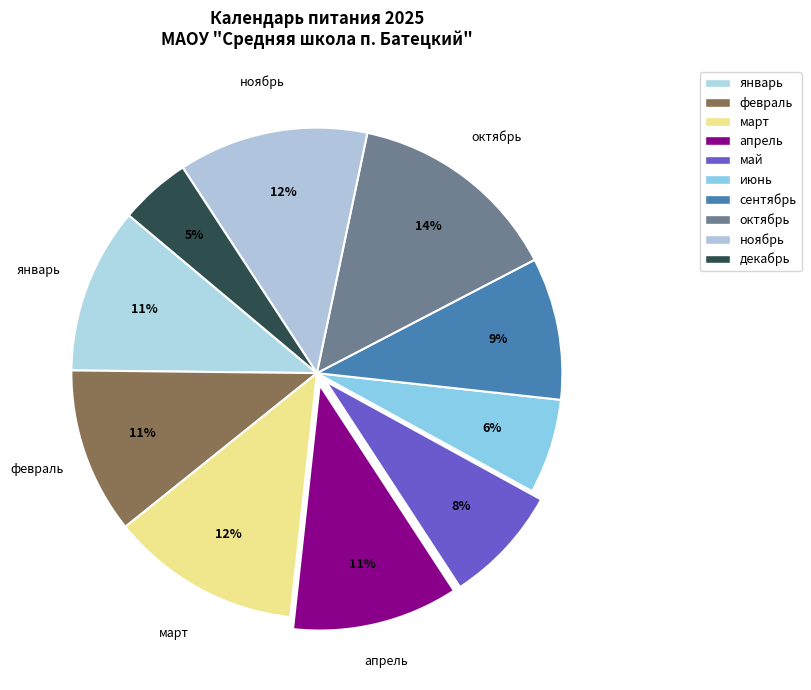

Is there any slice that represents more than half of the pie?

No